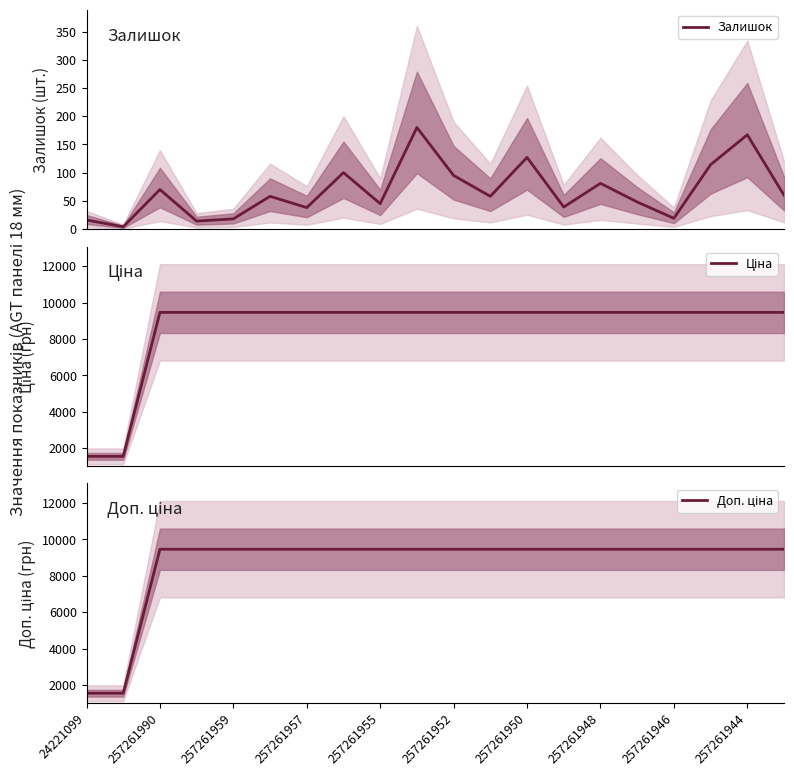

True or false: Ціна and Доп. ціна intersect in this chart.

False